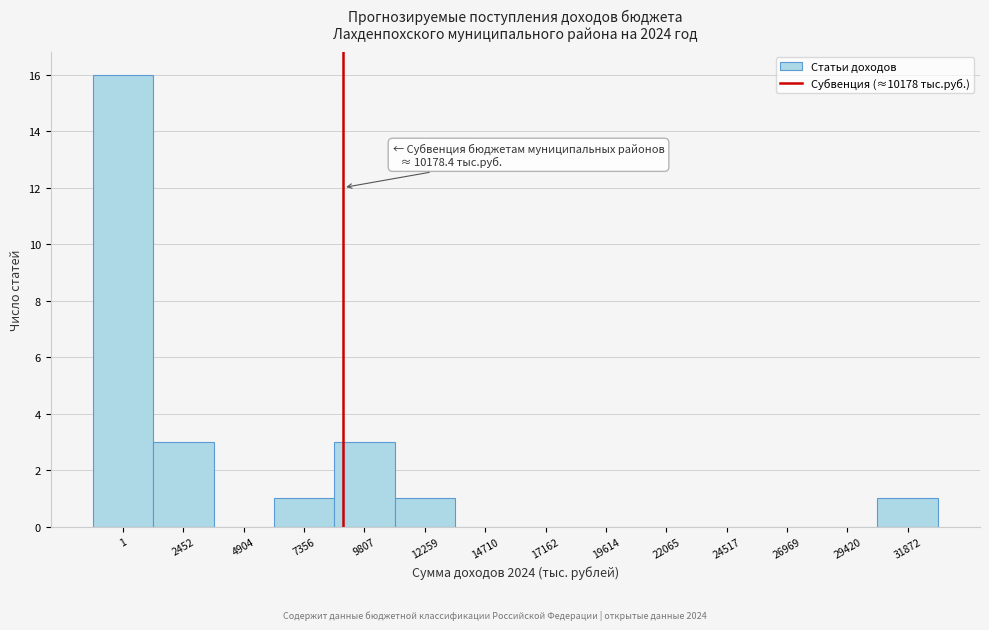

Reading left to right, what are all the values shown in this chart?

1=16	2452=3	4904=0	7356=1	9807=3	12259=1	14710=0	17162=0	19614=0	22065=0	24517=0	26969=0	29420=0	31872=1